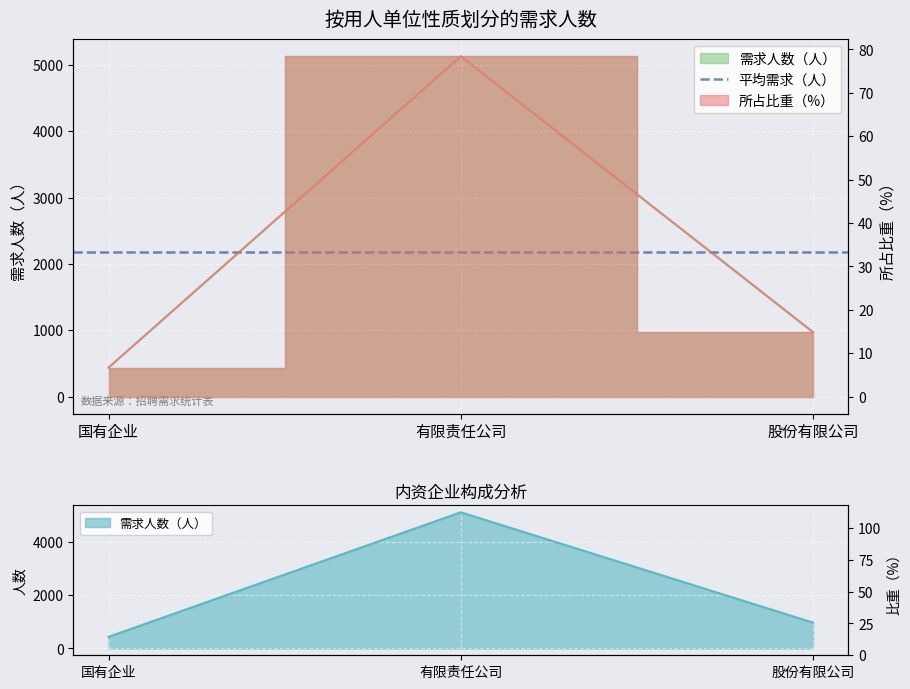

The 需求人数（人） series shows 2148.8 at 有限责任公司. True or false?

False